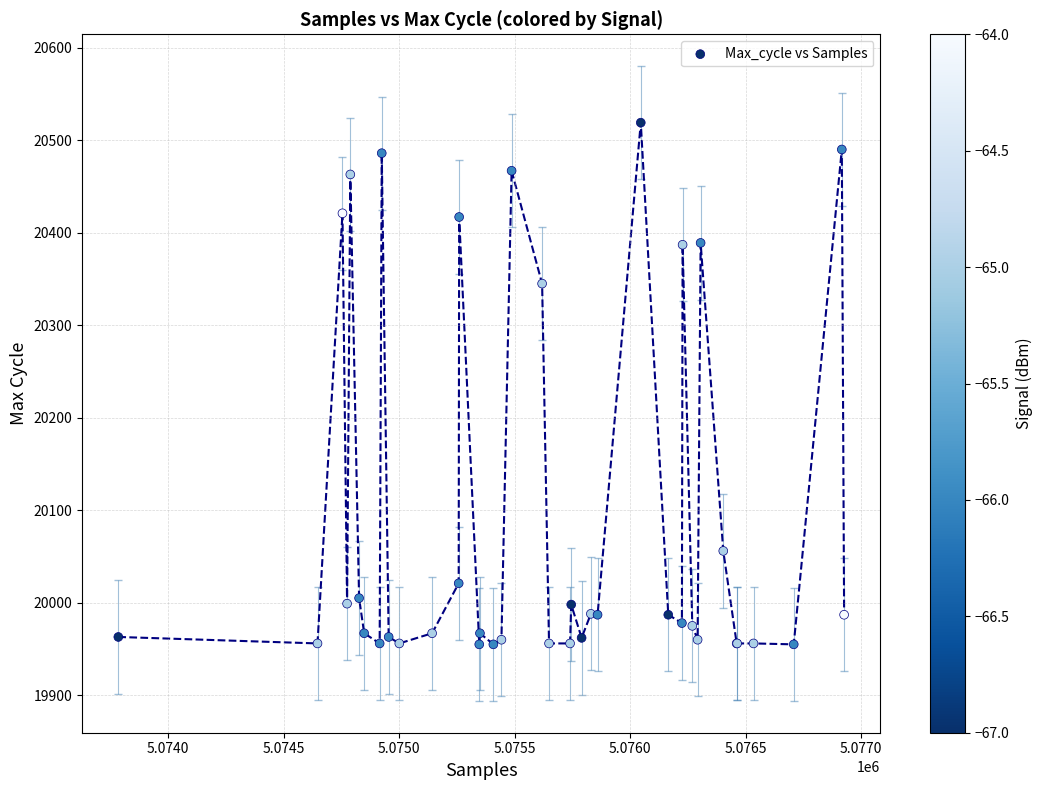

What Y value in the scatter plot is closest to 20237?

20345